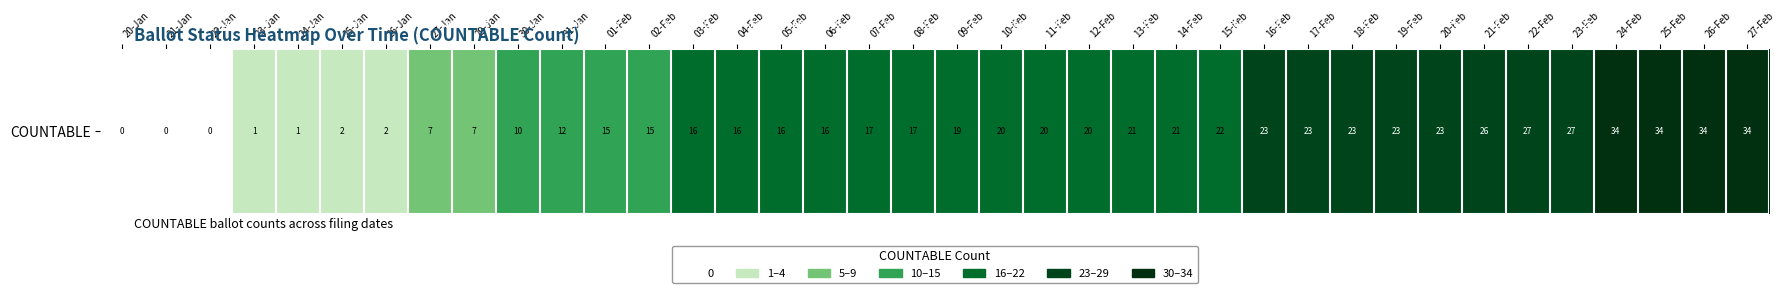

What is the difference between the maximum and second lowest values?

34